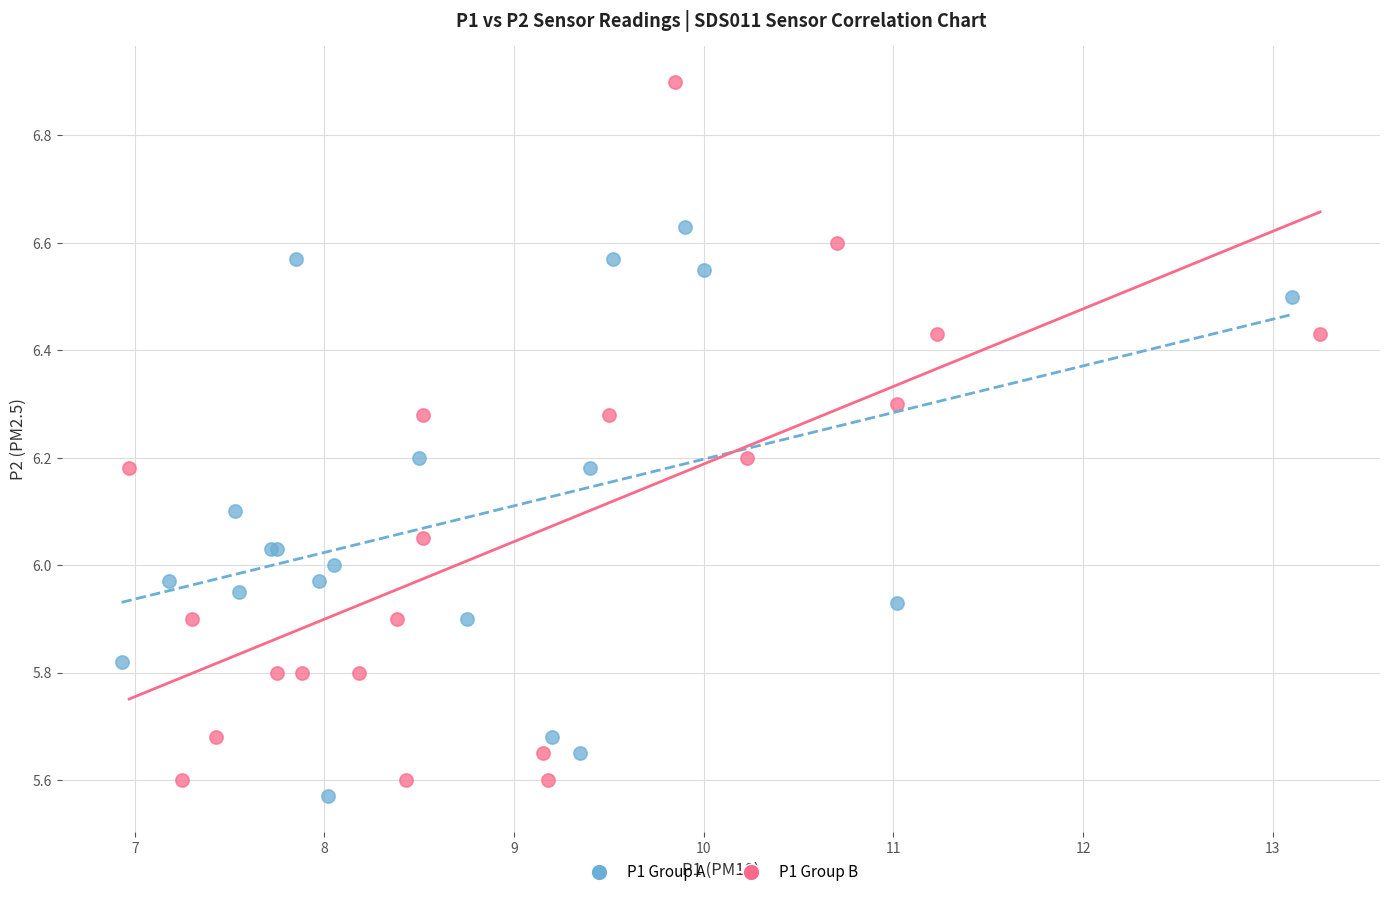

Which series has the widest spread of Y values?

P1 Group B